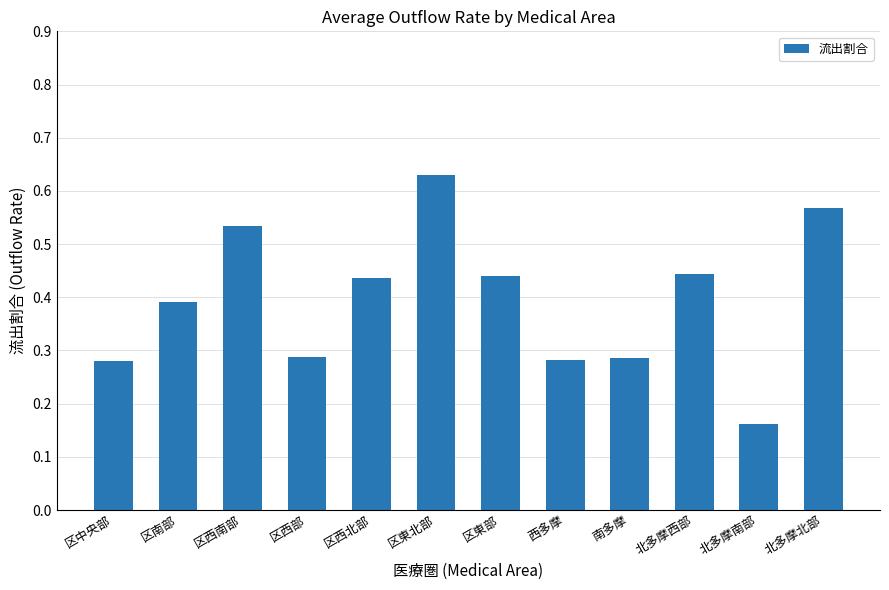

What is the sum of all values?

4.7